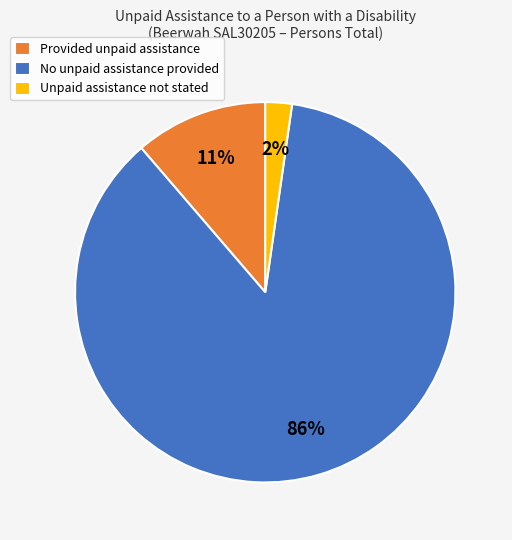

Between Unpaid assistance not stated and Provided unpaid assistance, which is larger?

Provided unpaid assistance